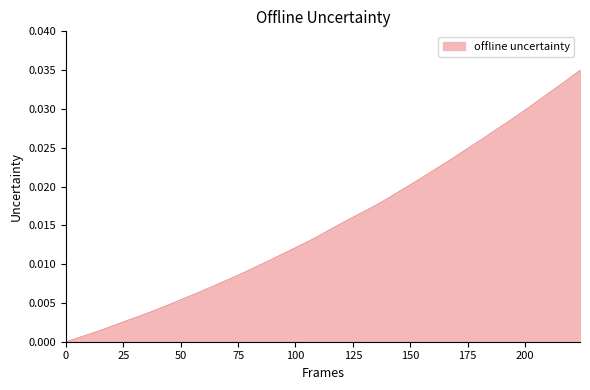

Does the chart display data point markers on the line(s)?

No